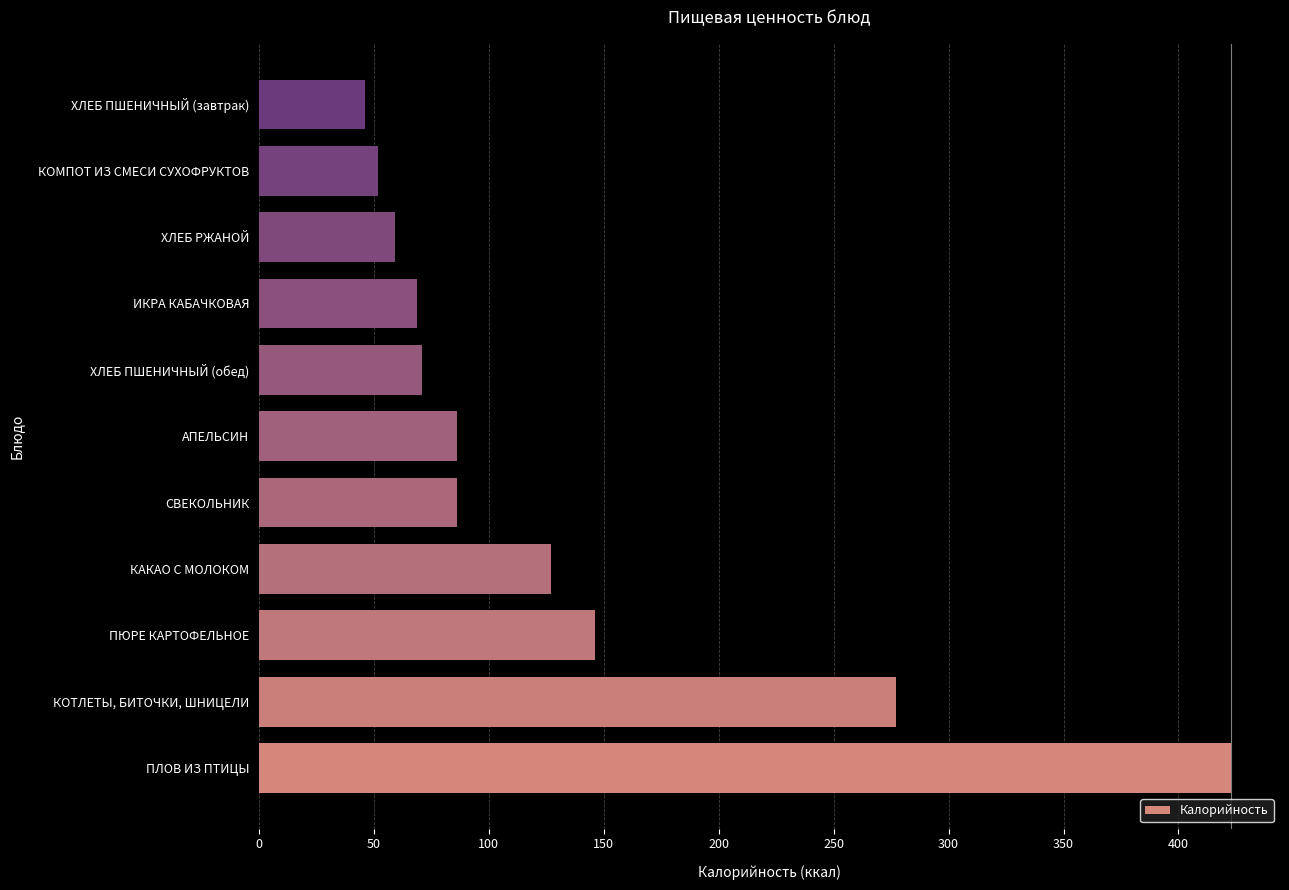

What is the difference between the values at ХЛЕБ ПШЕНИЧНЫЙ (завтрак) and ПЮРЕ КАРТОФЕЛЬНОЕ?

100